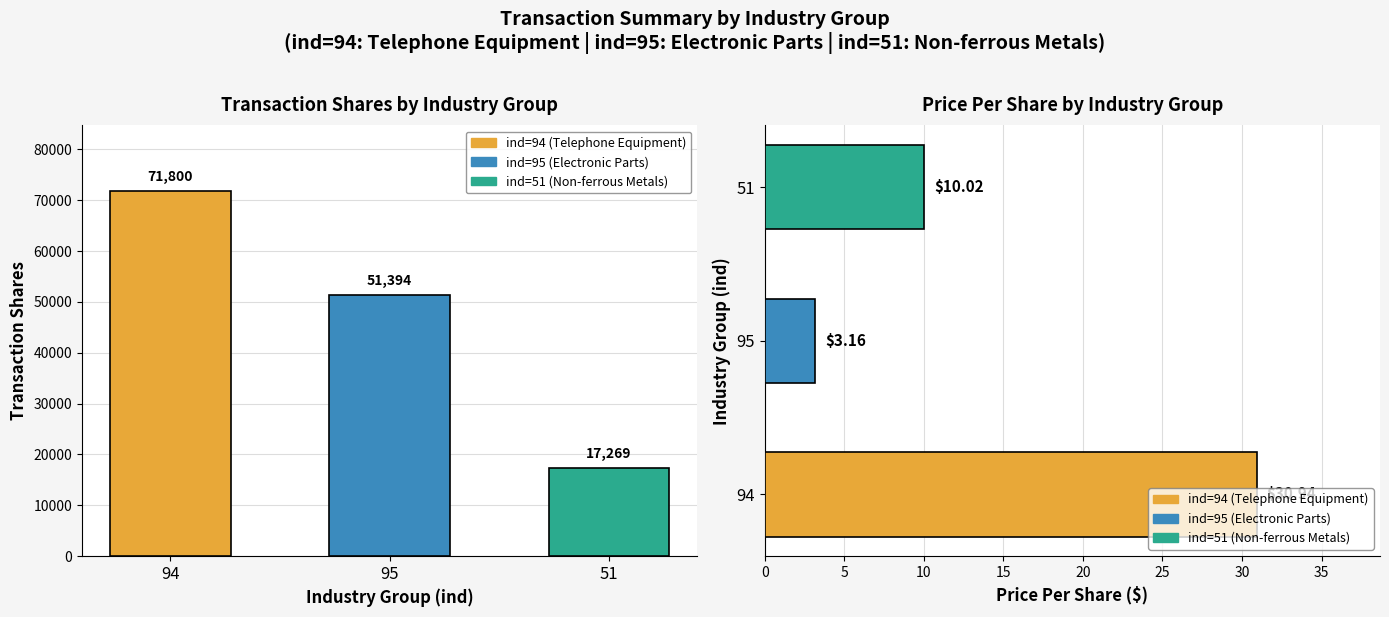

Reading left to right, list all the values displayed in this chart.

transactionShares: 71800.0	51394.0	17269.0
transactionPricePerShare: 30.9	3.2	10.0